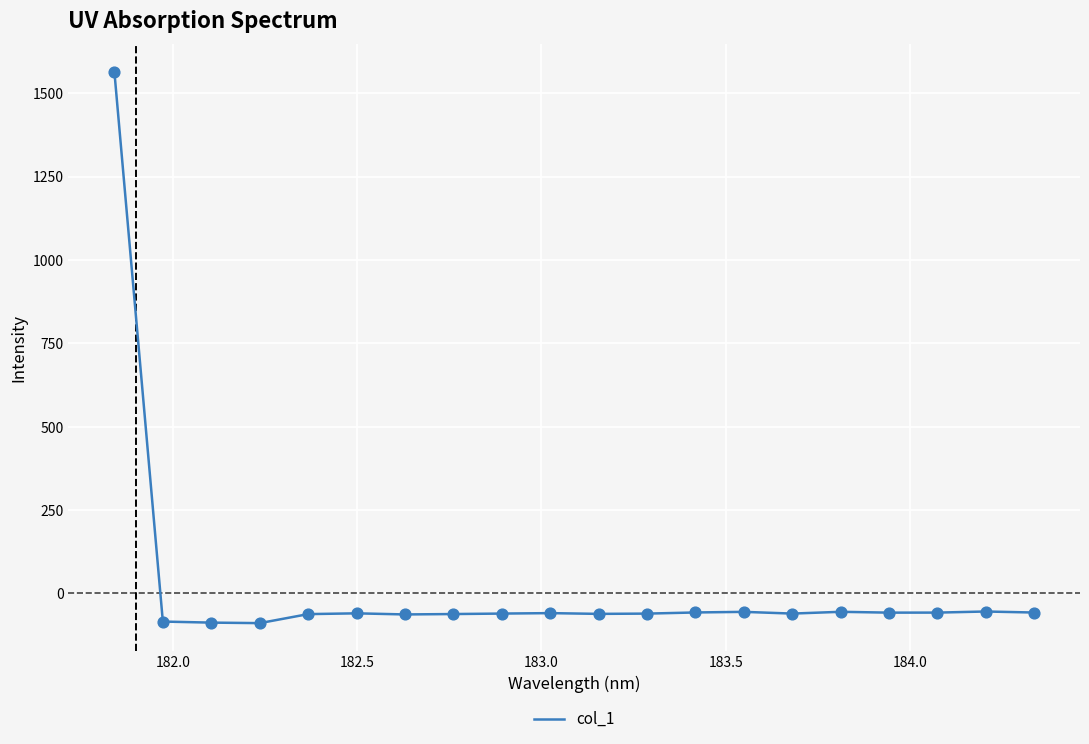

What is the smallest value displayed?

-89.0